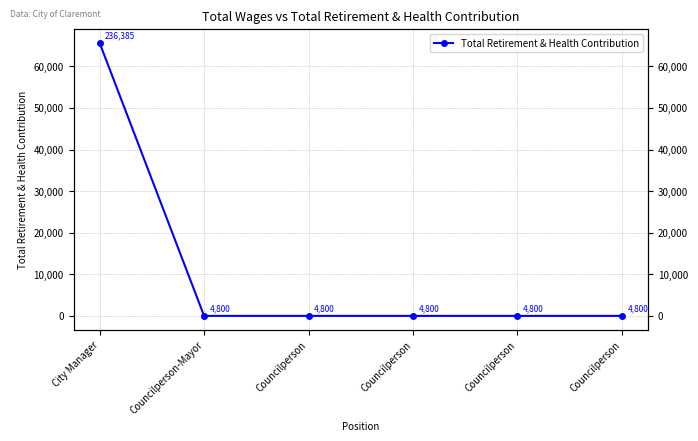

True or false: there are more than 0 points higher than both neighbors.

False